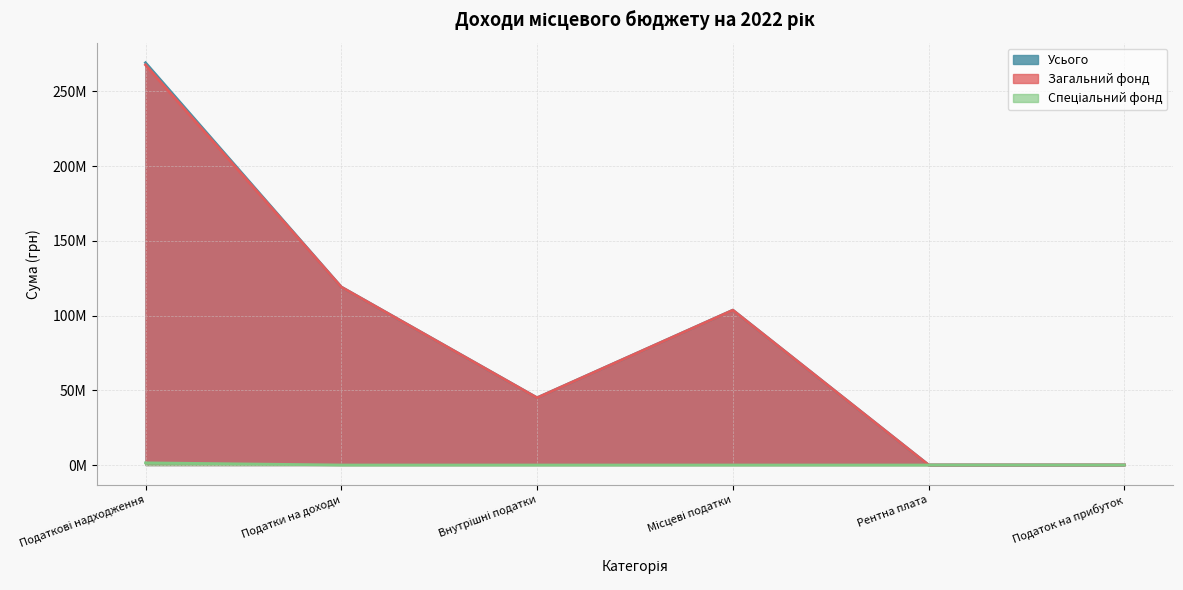

Is the value of Загальний фонд at Рентна плата greater than the value of Спеціальний фонд at Податок на прибуток?

Yes